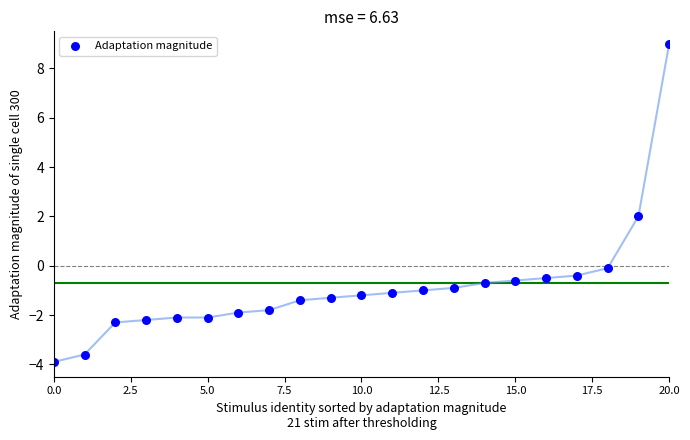

What is the range of Y values (max minus min)?

12.9